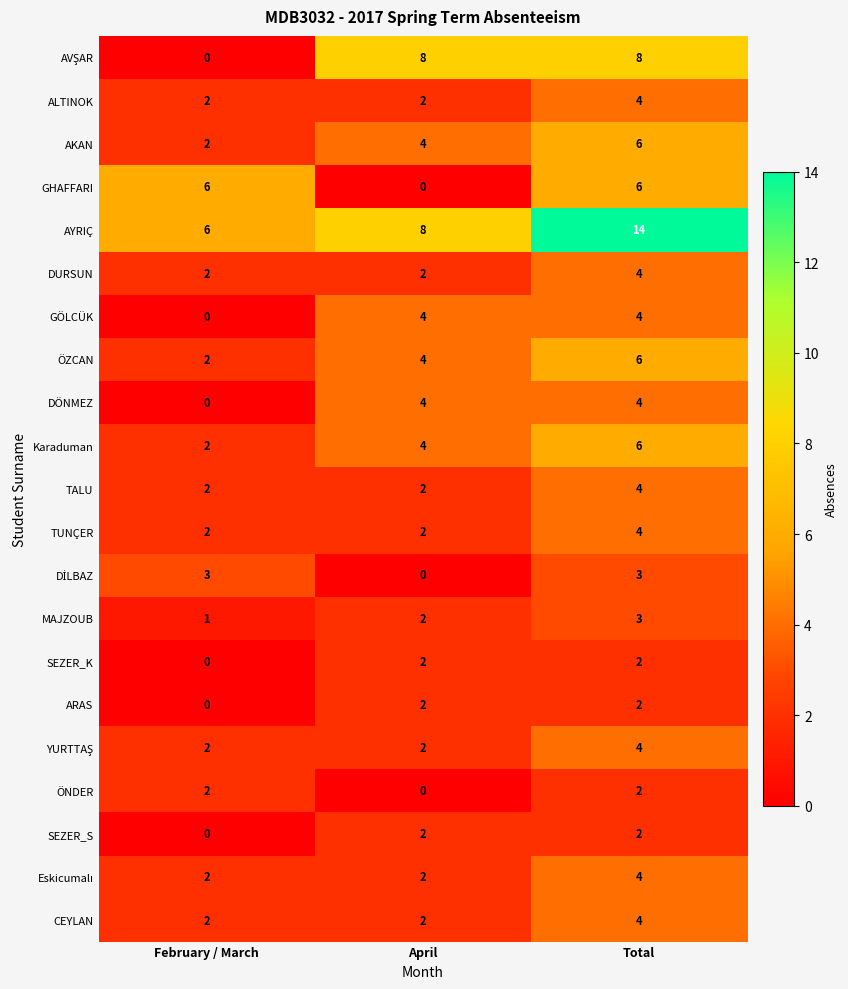

How many positive values does the ÖNDER series have?

2